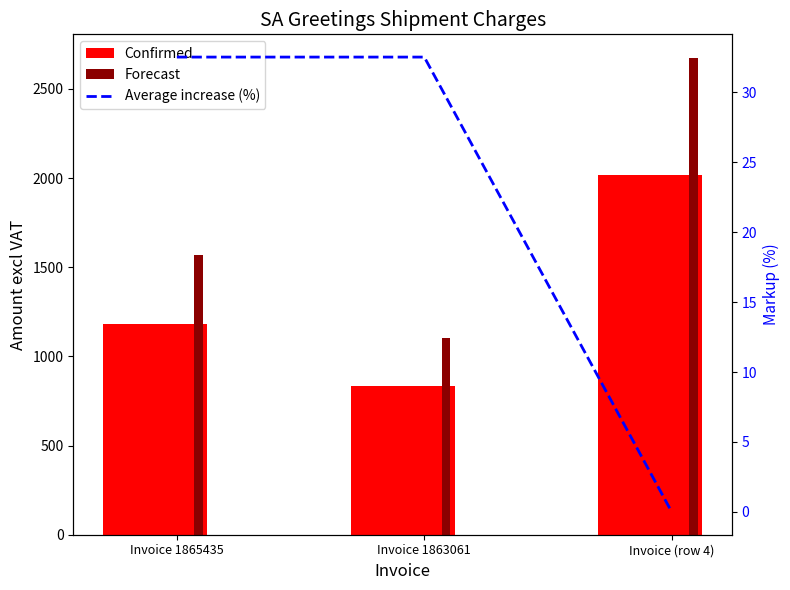

What is the total value across all series at Invoice (row 4)?

4688.9